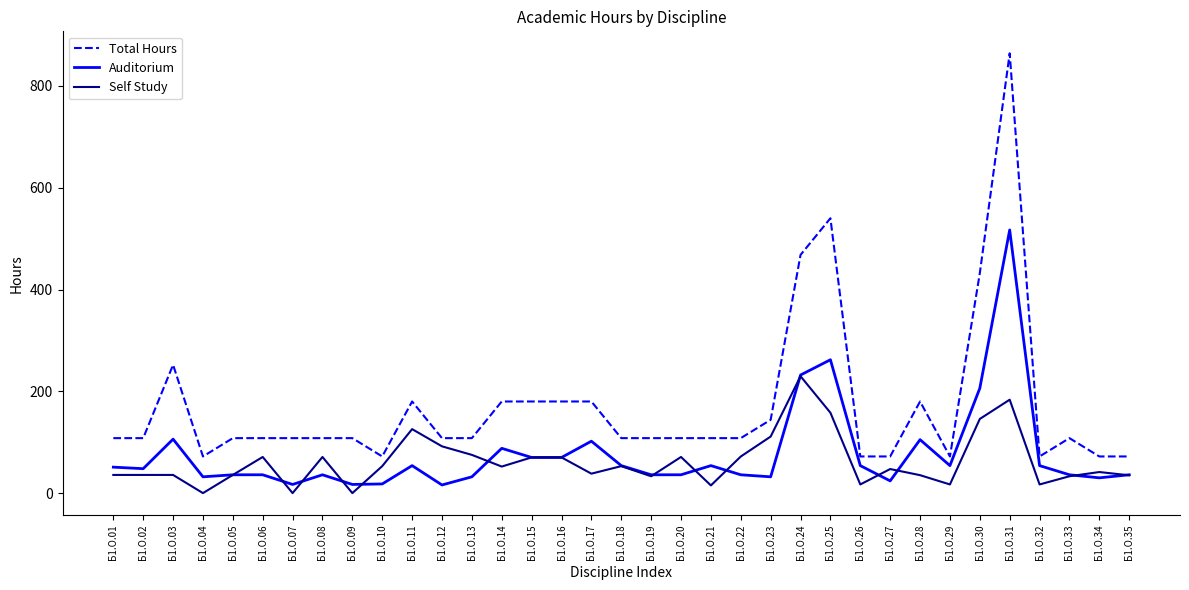

What is the difference between the maximum and minimum values in the Auditorium series?

501.0